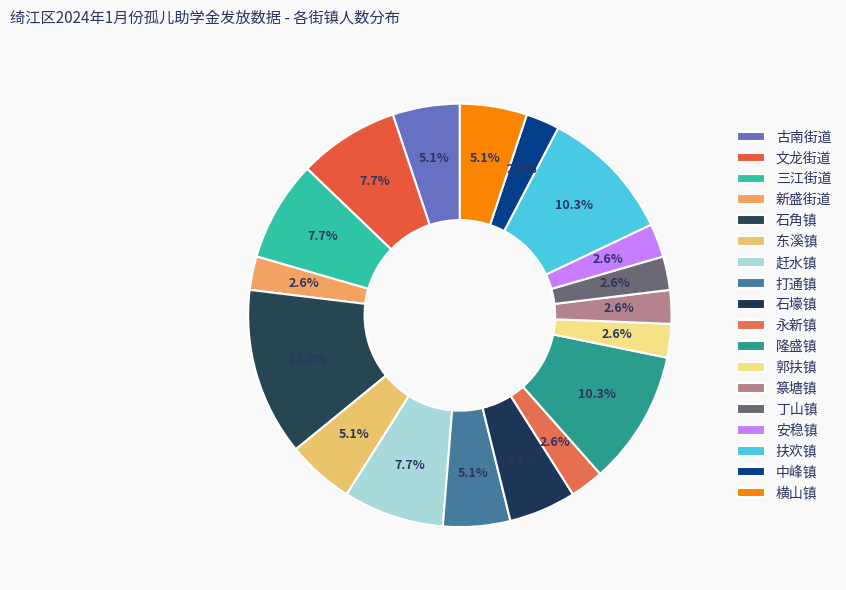

Rank the categories by value from lowest to highest.

新盛街道, 永新镇, 郭扶镇, 篆塘镇, 丁山镇, 安稳镇, 中峰镇, 古南街道, 东溪镇, 打通镇, 石壕镇, 横山镇, 文龙街道, 三江街道, 赶水镇, 隆盛镇, 扶欢镇, 石角镇